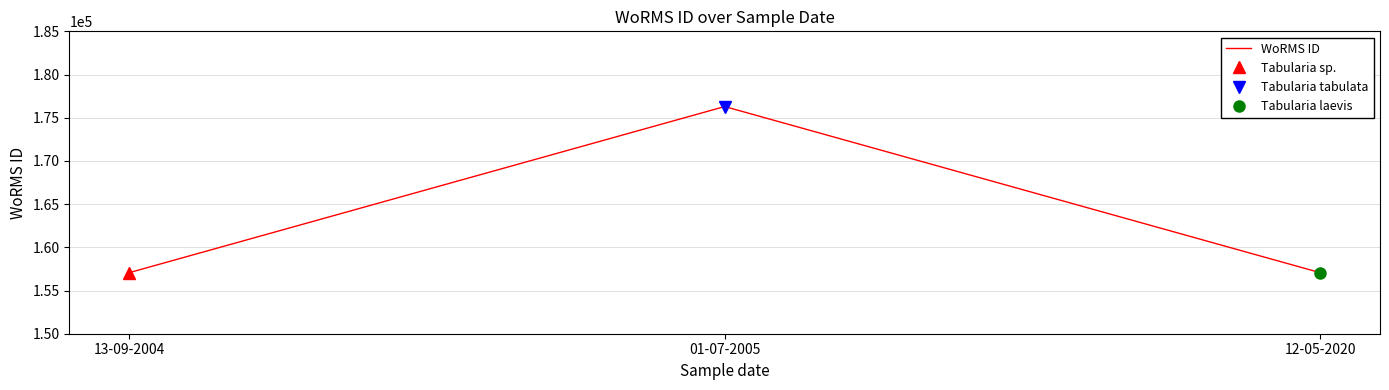

True or false: the data shows 256246 at 12-05-2020.

False